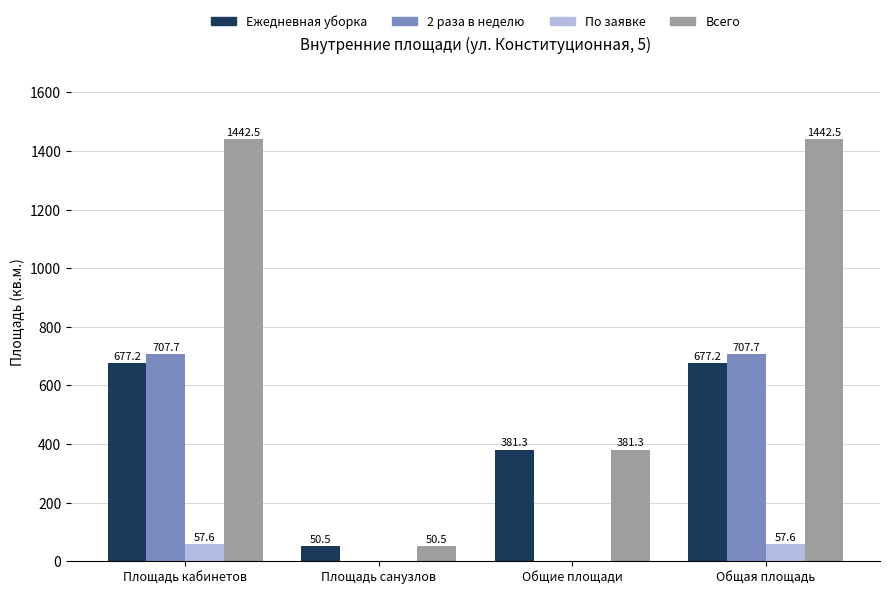

The value of Ежедневная уборка at Площадь санузлов is 50.5. True or false?

True